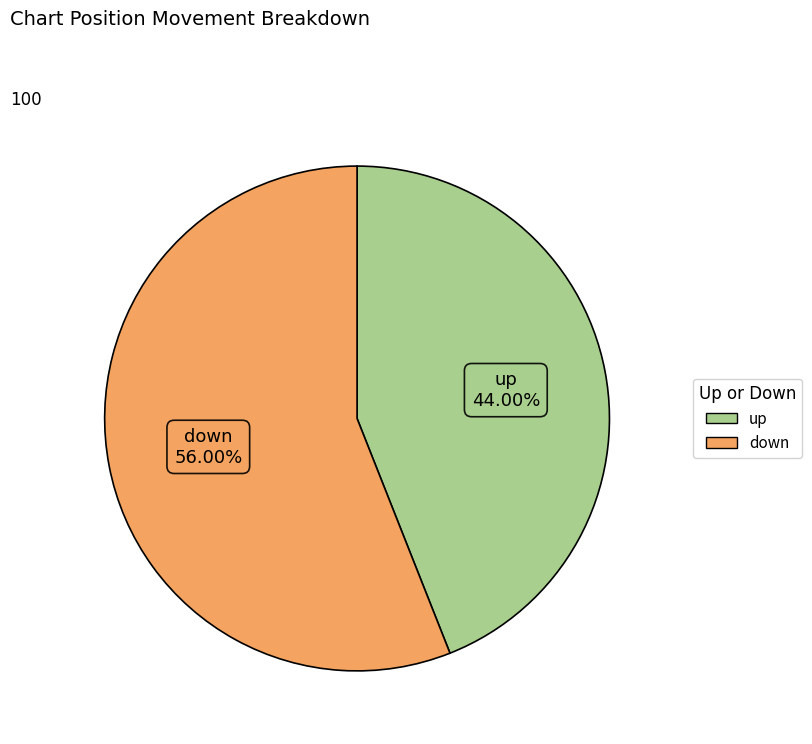

What is the smallest slice in the pie chart?

up